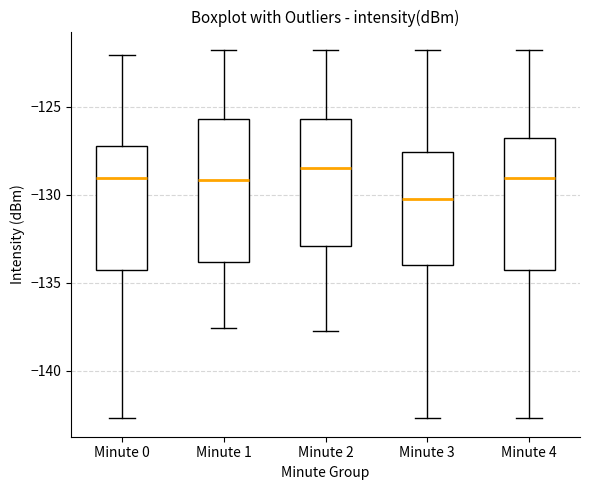

Where is the upper edge of the box for Minute 1 on the y-axis? The values are not printed on the chart, so give them approximately, as read against the axis.

-125.5